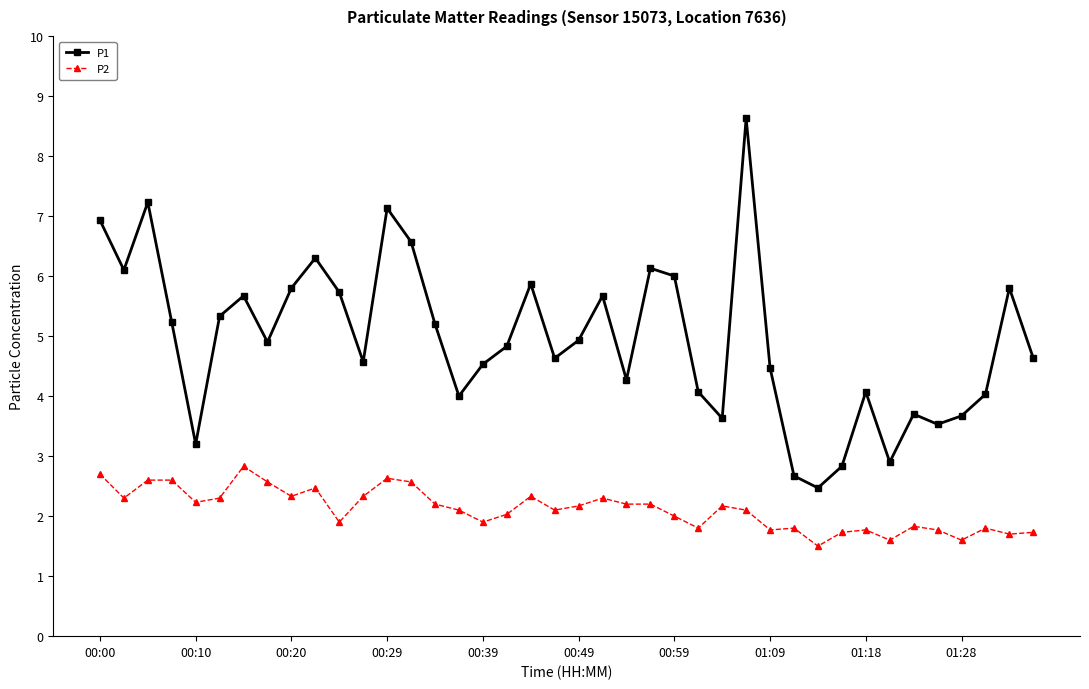

Does the chart display data point markers on the line(s)?

Yes